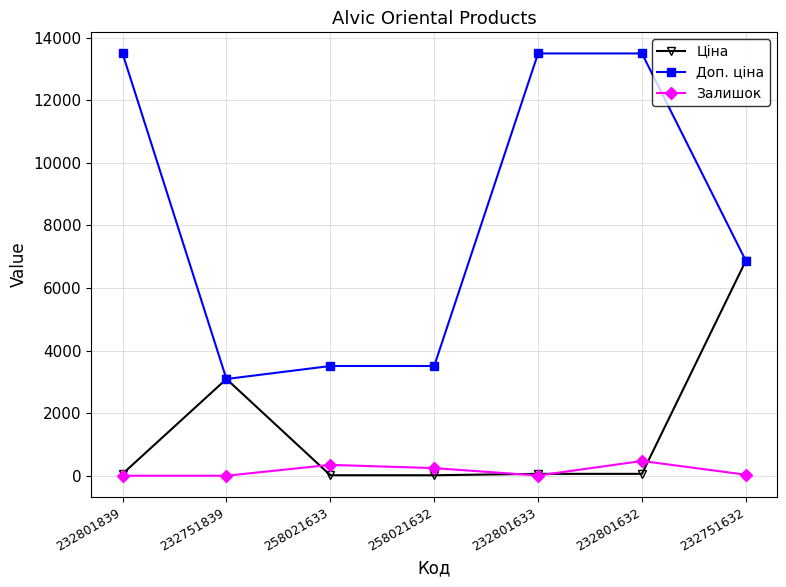

True or false: Доп. ціна has a value of 6869.4 at 232751632.

True